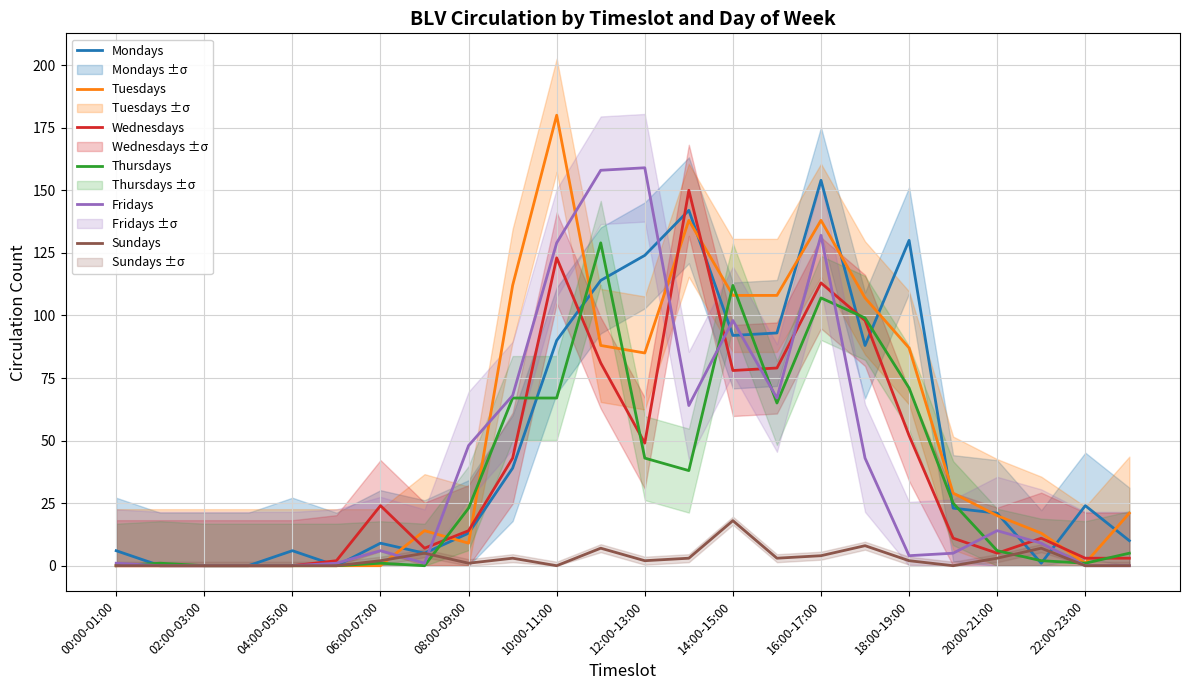

True or false: Sundays has more than 0 interior local peaks.

True